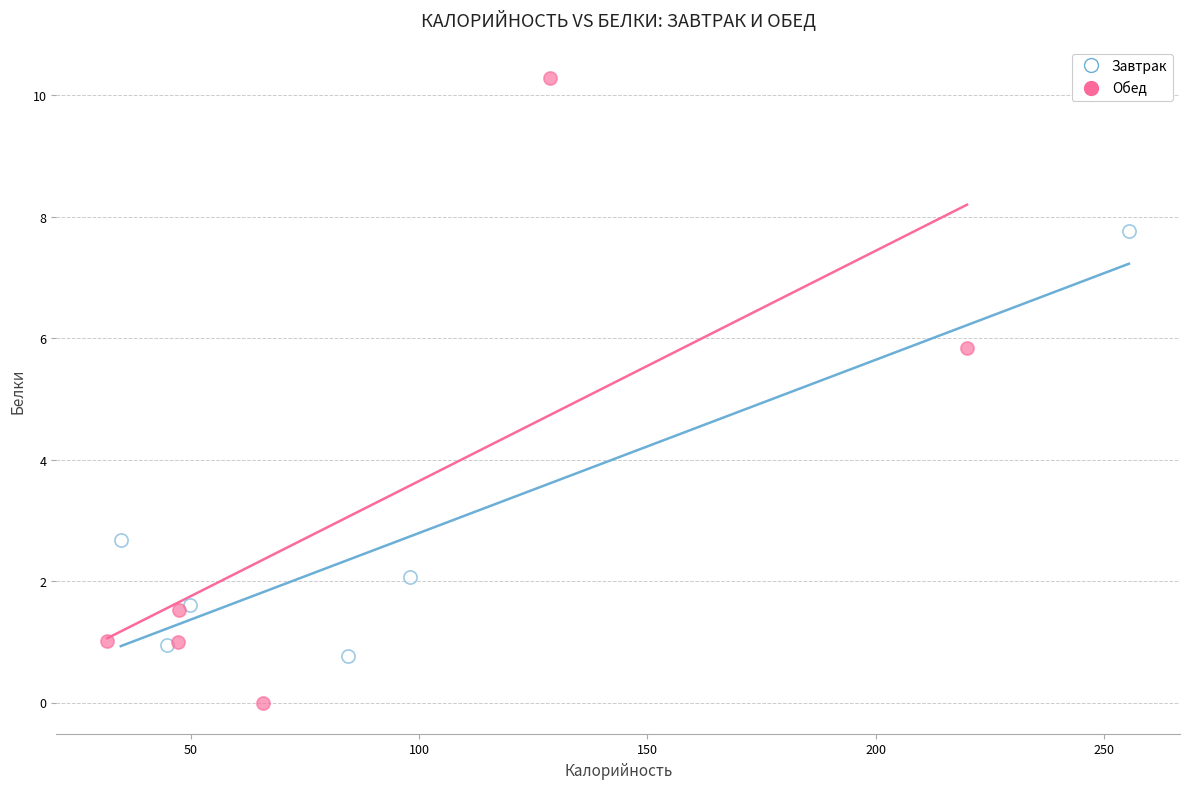

Which series contains the lowest Y value?

Обед